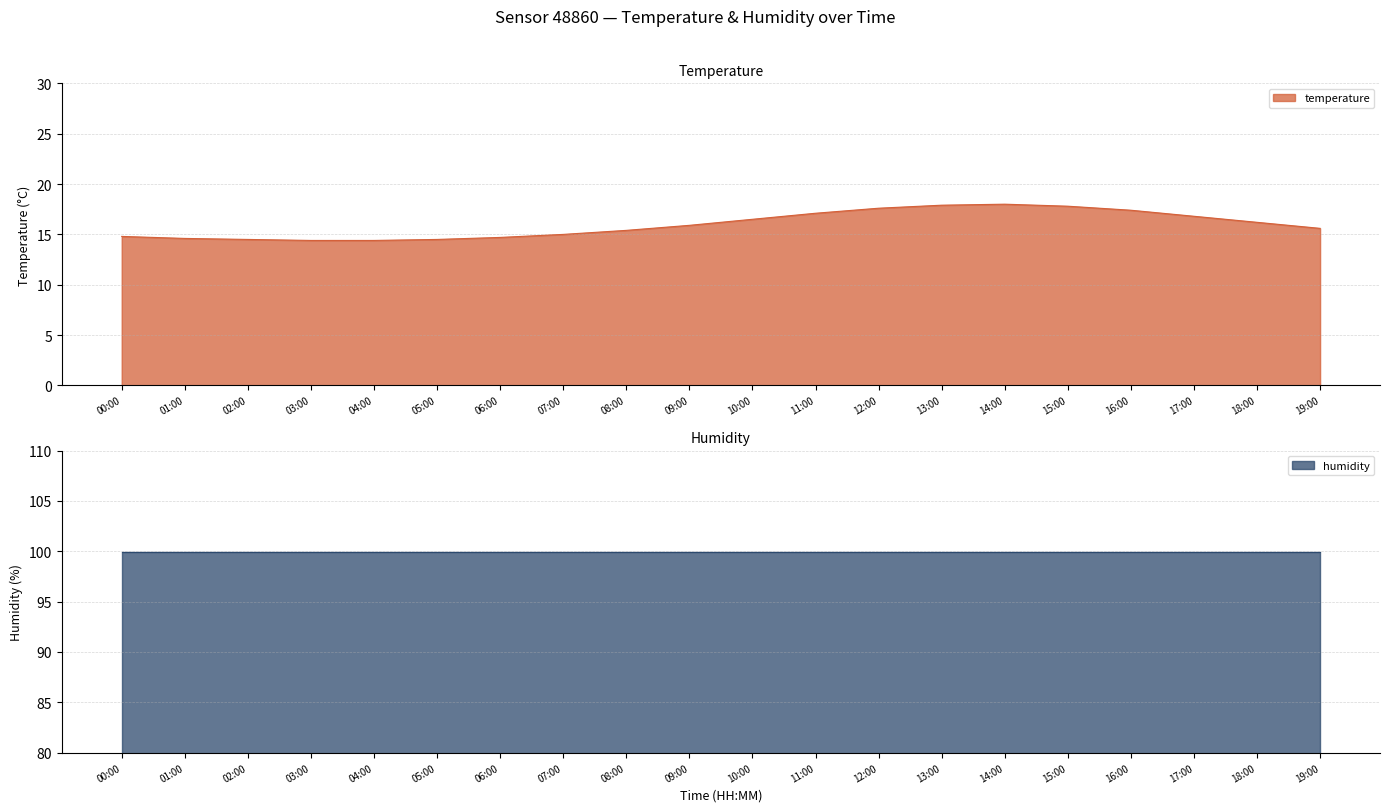

What is the ratio of the value at 13:00 to the value at 07:00?

1.2